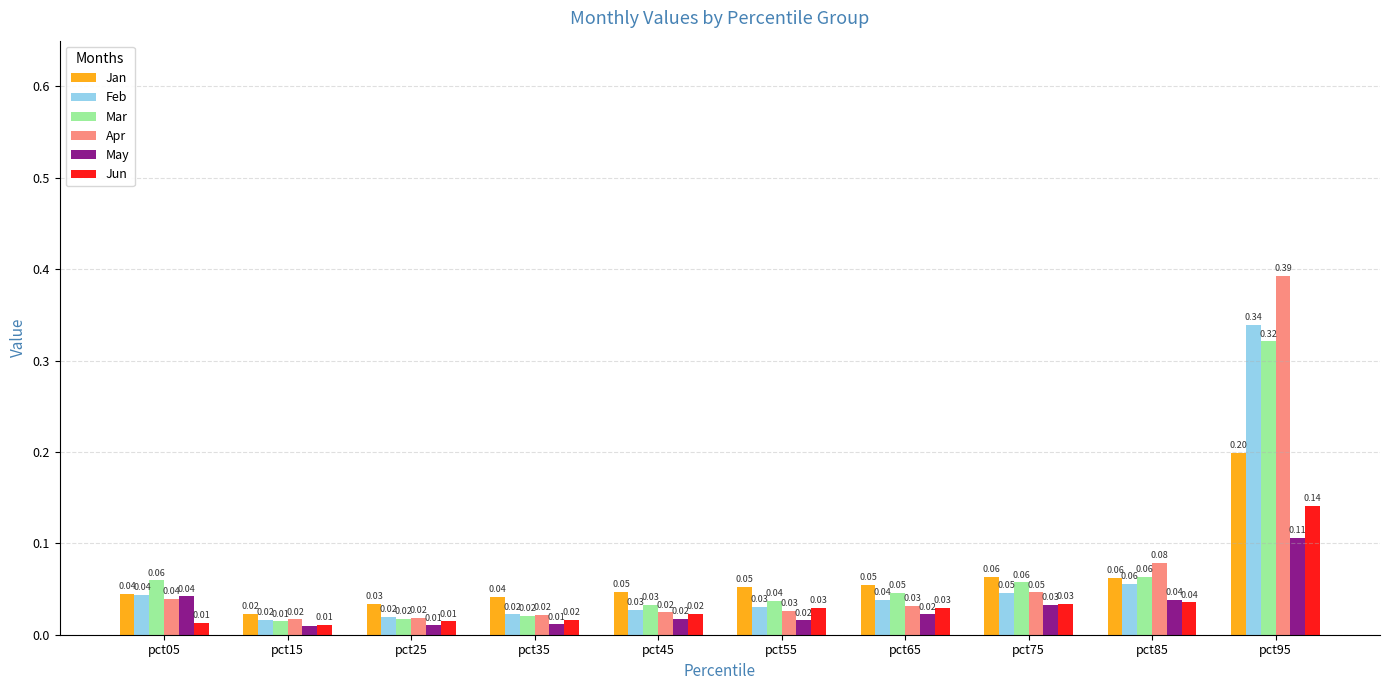

What are all the series names shown in the legend?

Jan, Feb, Mar, Apr, May, Jun